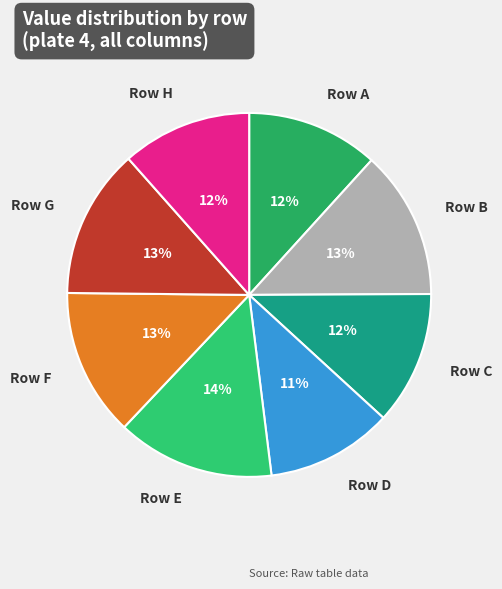

Which slice is the largest?

Row E